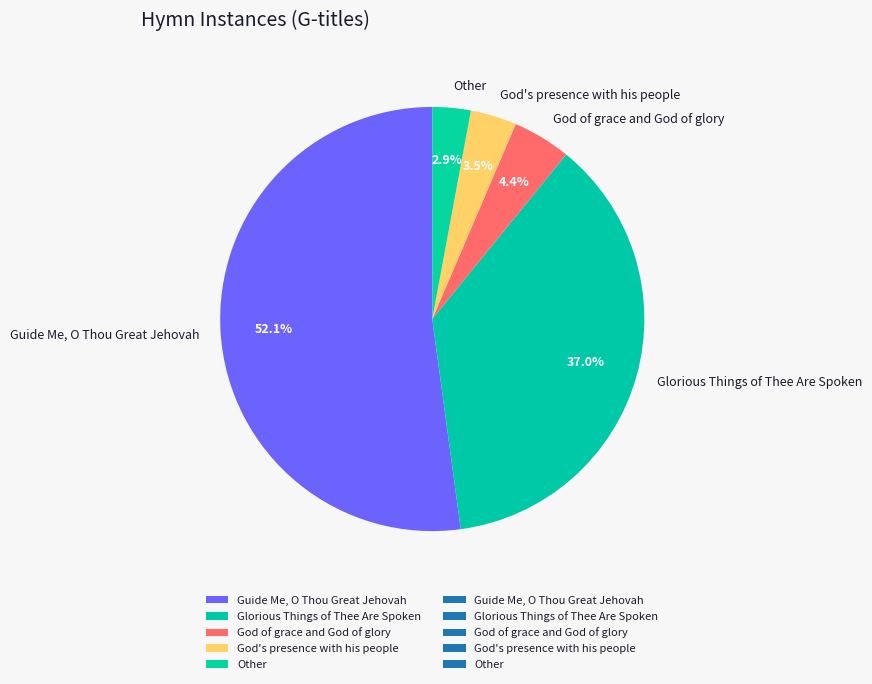

What is the ratio of the value at Other to the value at God of grace and God of glory?

0.7